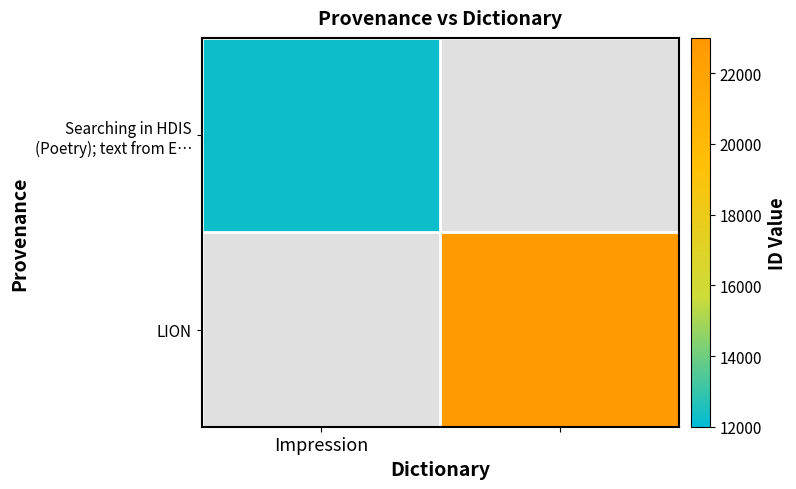

Is the value of Searching in HDIS (Poetry); text from E… at Impression greater than the value of LION at Impression?

No